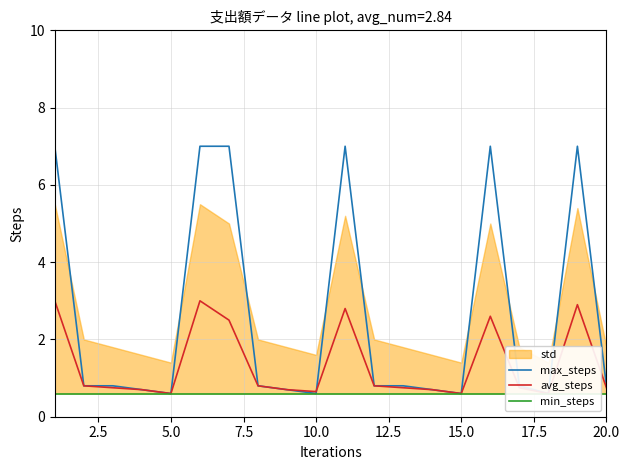

True or false: max_steps and avg_steps cross at least once.

True